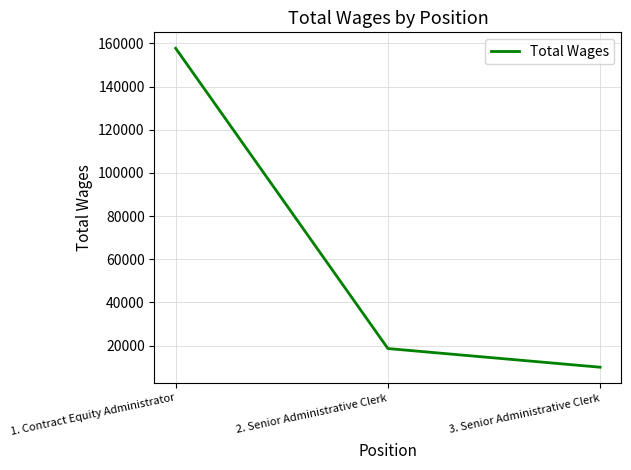

Rank the categories by value from highest to lowest.

1. Contract Equity Administrator, 2. Senior Administrative Clerk, 3. Senior Administrative Clerk